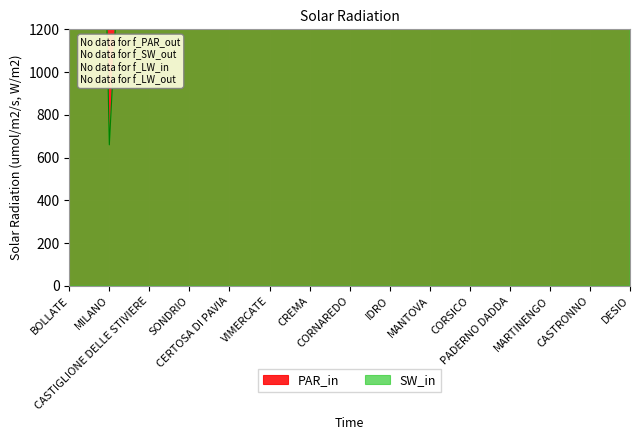

Reading left to right, list all the values displayed in this chart.

PAR_in: BOLLATE=16000.0	MILANO=16000.0	CASTIGLIONE DELLE STIVIERE=16000.0	SONDRIO=16000.0	CERTOSA DI PAVIA=16000.0	VIMERCATE=16000.0	CREMA=16000.0	CORNAREDO=16000.0	IDRO=16000.0	MANTOVA=16000.0	CORSICO=16000.0	PADERNO DADDA=16000.0	MARTINENGO=16000.0	CASTRONNO=16000.0	DESIO=16000.0
SW_in: BOLLATE=3.2	MILANO=3.2	CASTIGLIONE DELLE STIVIERE=3.2	SONDRIO=3.2	CERTOSA DI PAVIA=3.2	VIMERCATE=3.2	CREMA=3.2	CORNAREDO=3.2	IDRO=3.2	MANTOVA=3.2	CORSICO=3.2	PADERNO DADDA=3.2	MARTINENGO=3.2	CASTRONNO=3.2	DESIO=3.2